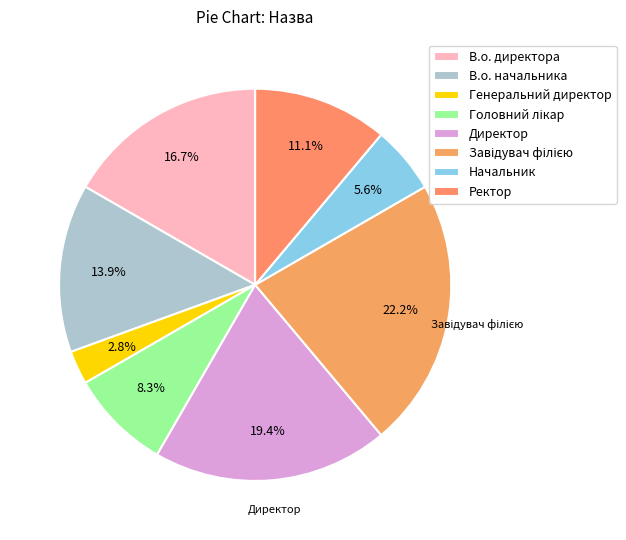

How many slices are in this pie chart?

8